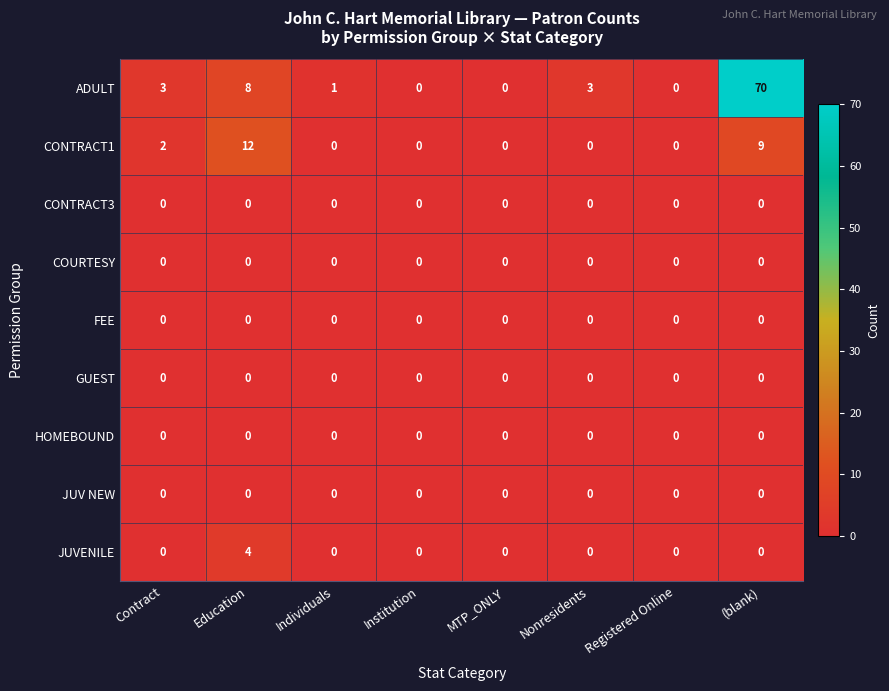

At which category does the chart reach its peak across all series?

(blank)